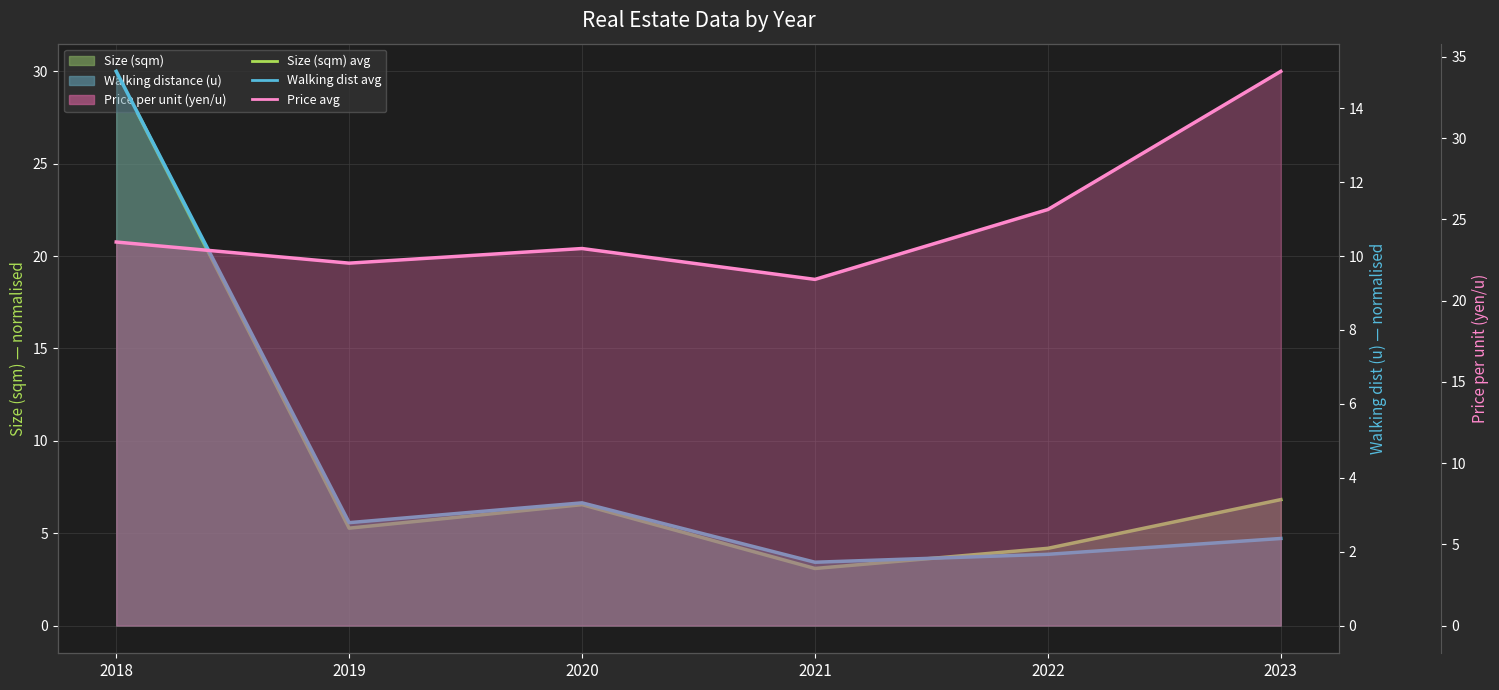

How many values in the Size (sqm) line series exceed 6?

3